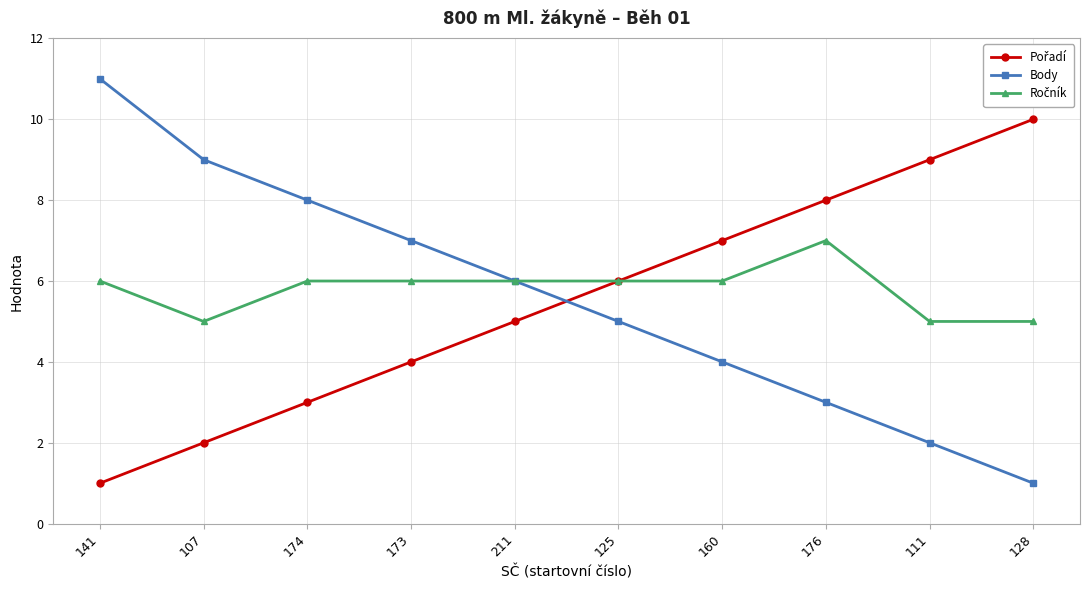

What is the total value across all series at 111?

16